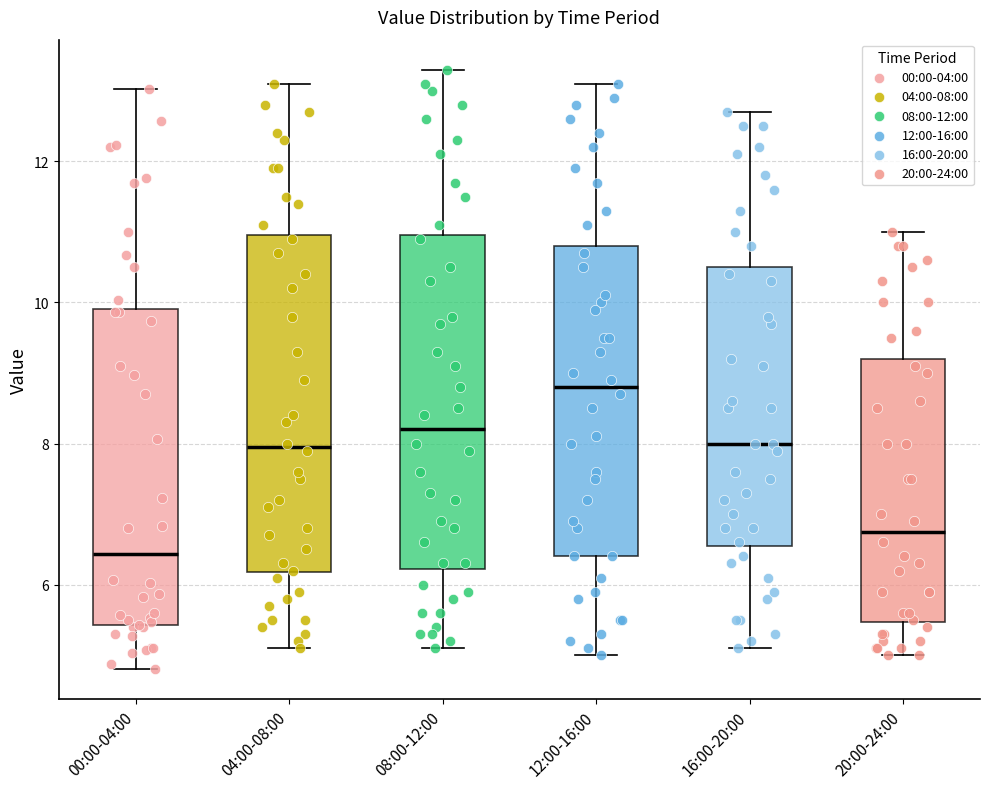

Where is the lower edge of the box for 16:00-20:00 on the y-axis? The values are not printed on the chart, so give them approximately, as read against the axis.

6.6